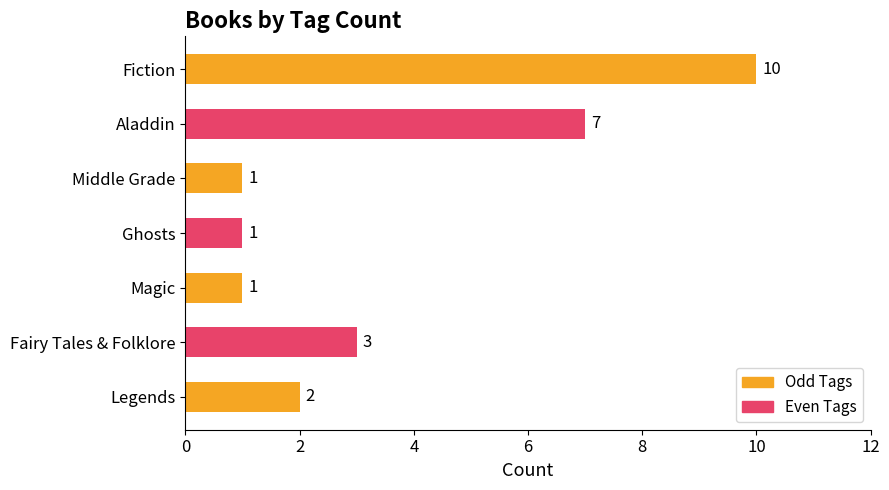

Is it true that the value at Middle Grade is 1?

True